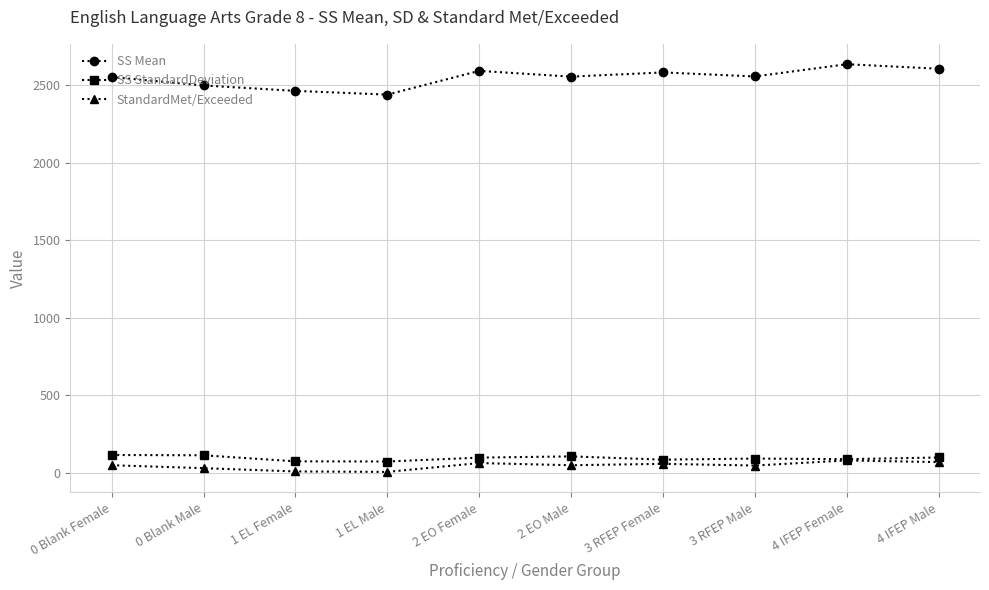

Which series has the largest range (max minus min)?

SS Mean